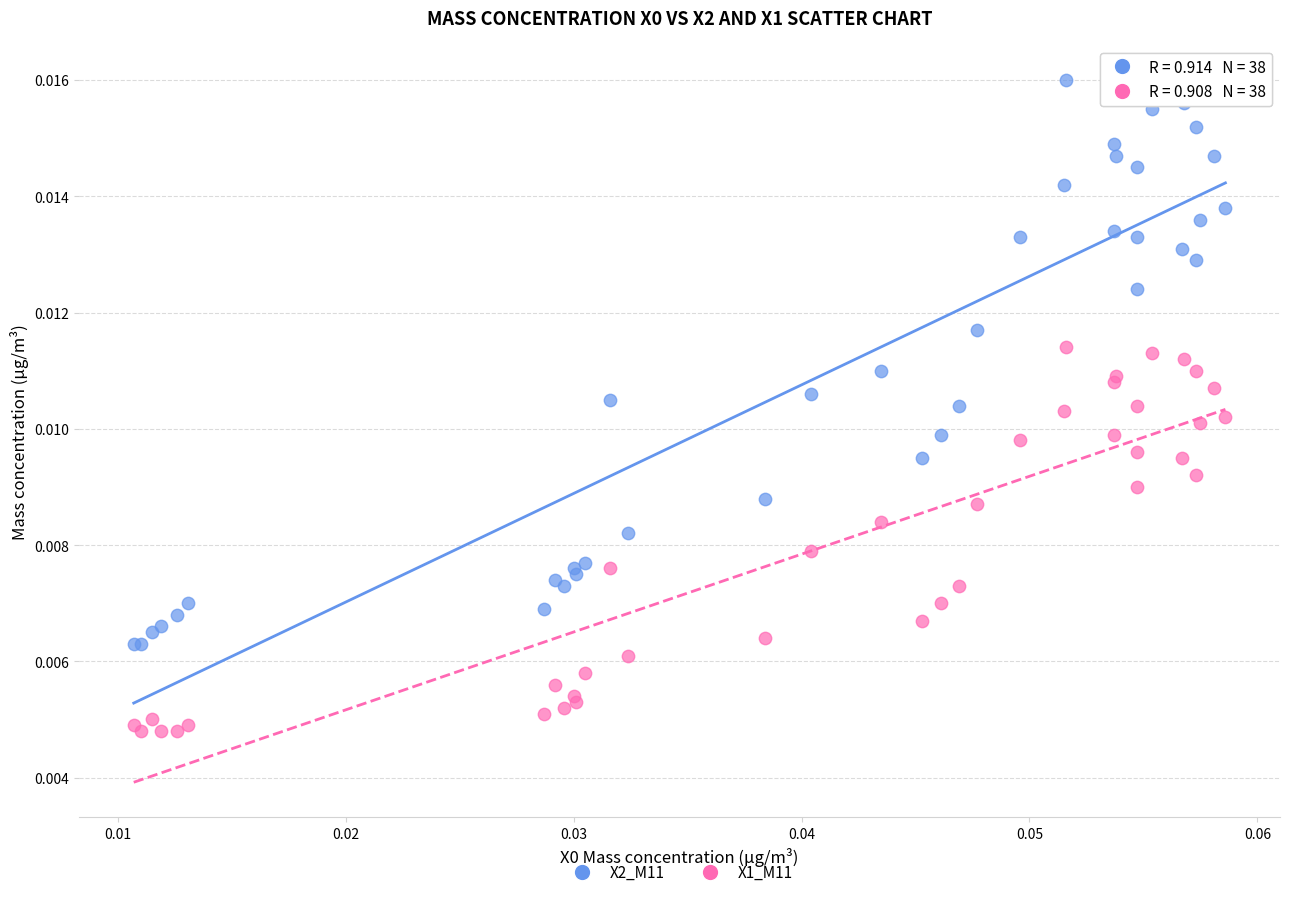

Which series reaches the minimum Y coordinate?

X1_M11